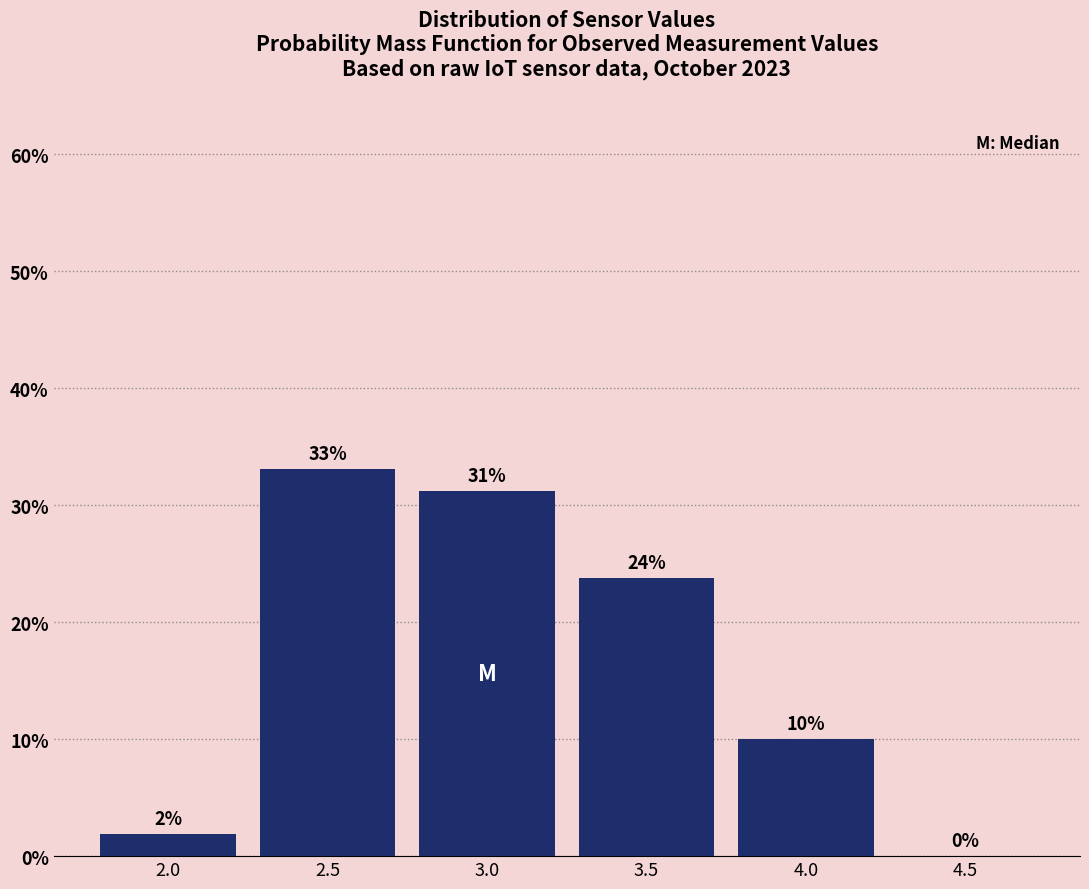

At which label is the value closest to 16?

4.0